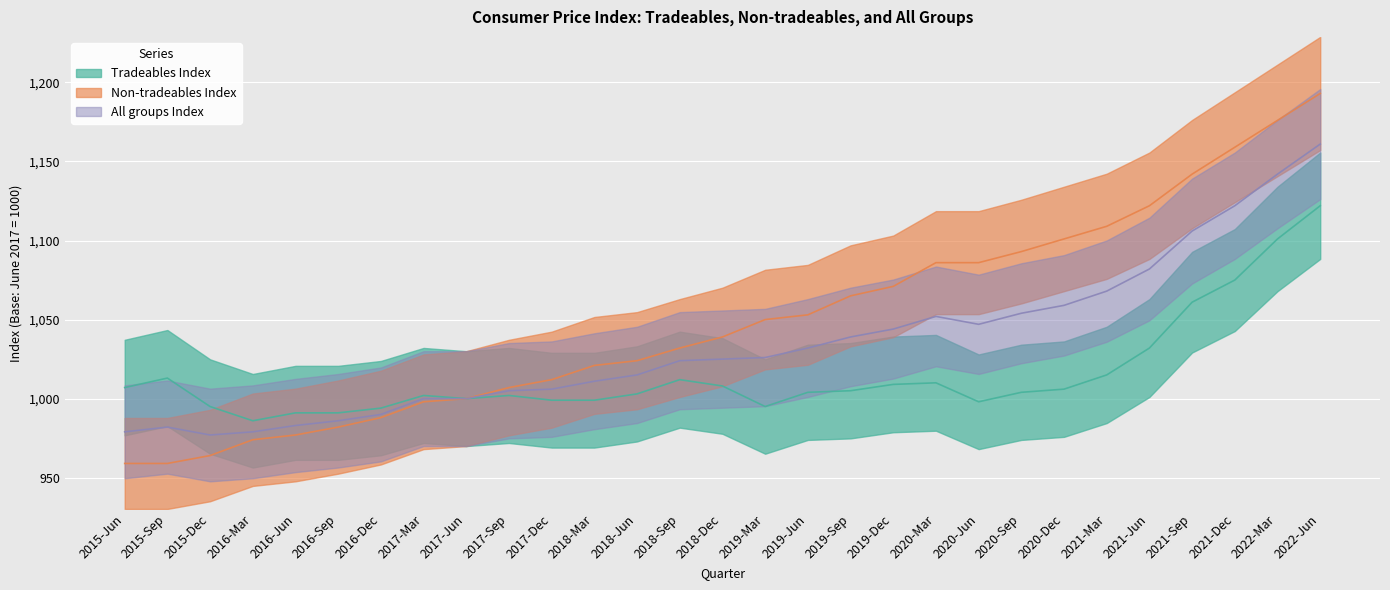

What are all the series names shown in the legend?

Tradeables Index, Non-tradeables Index, All groups Index